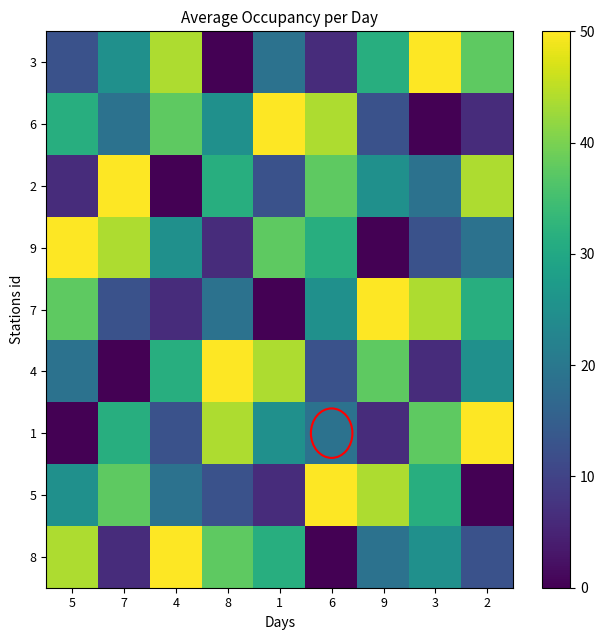

Which category has the highest value across all series?

3